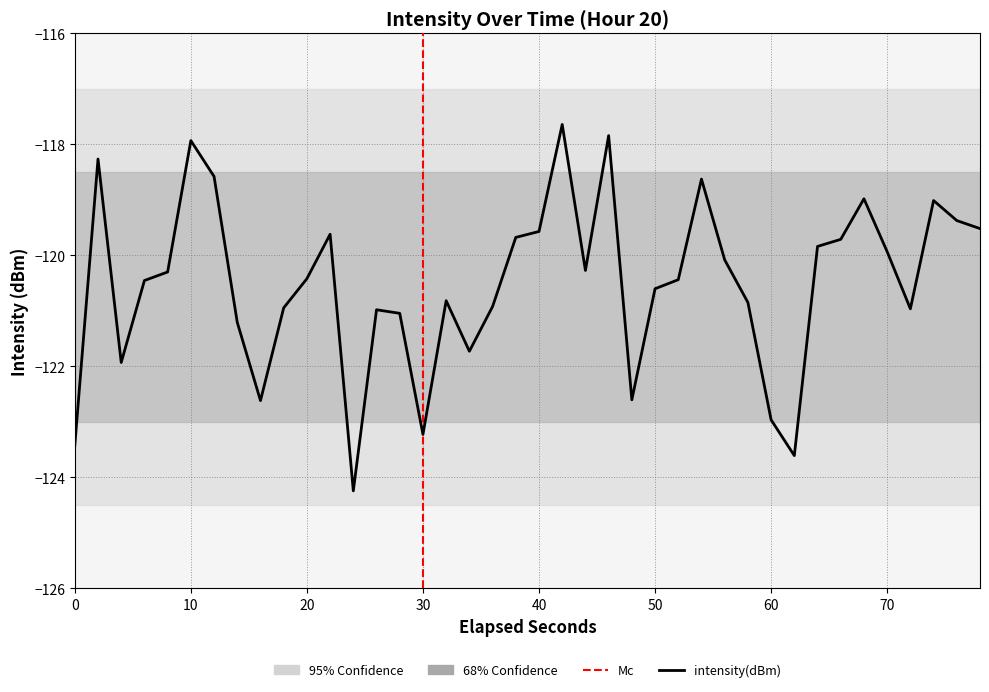

How many lines are shown in the chart?

1